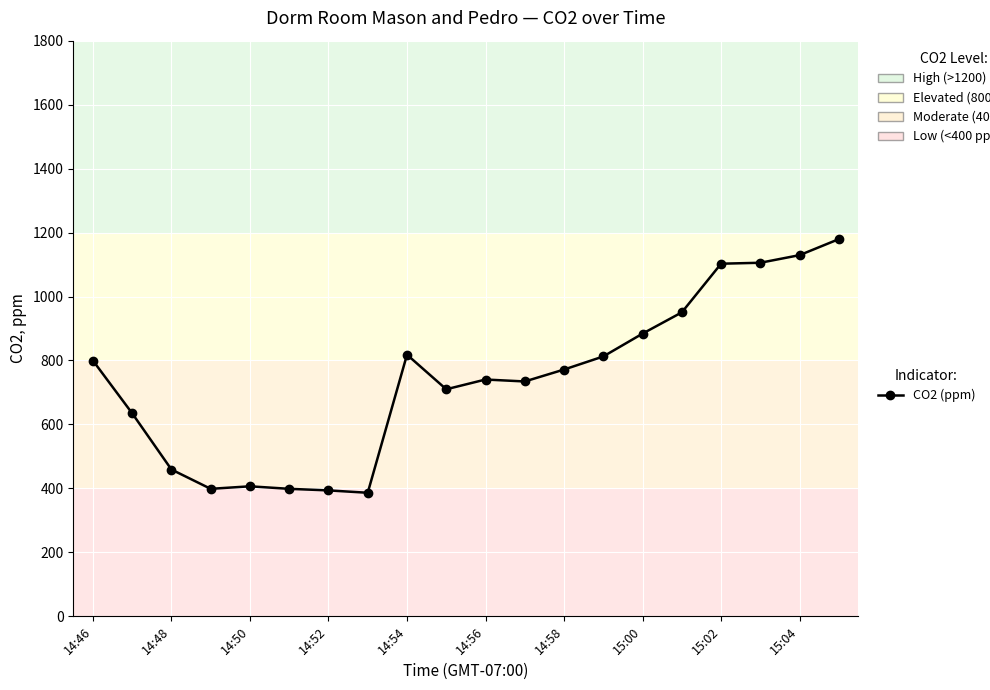

What is the value of the 12th point from the left?

734.4